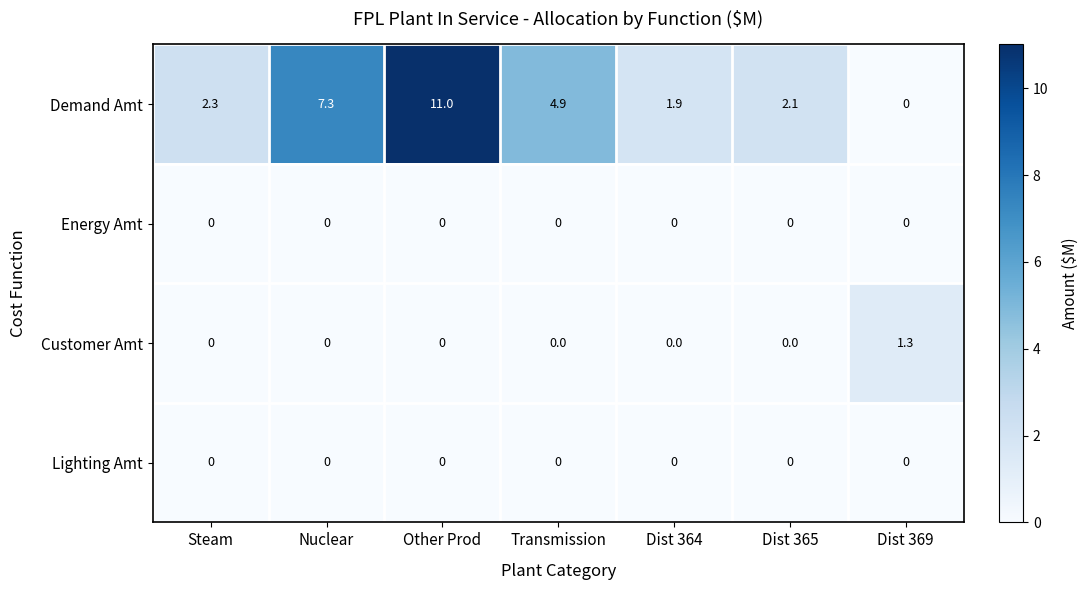

Reading left to right, transcribe all the data shown in this chart.

Demand Amt: Steam=2.3	Nuclear=7.3	Other Prod=11.0	Transmission=4.9	Dist 364=1.9	Dist 365=2.1	Dist 369=0.0
Energy Amt: Steam=0.0	Nuclear=0.0	Other Prod=0.0	Transmission=0.0	Dist 364=0.0	Dist 365=0.0	Dist 369=0.0
Customer Amt: Steam=0.0	Nuclear=0.0	Other Prod=0.0	Transmission=0.0	Dist 364=0.0	Dist 365=0.0	Dist 369=1.3
Lighting Amt: Steam=0.0	Nuclear=0.0	Other Prod=0.0	Transmission=0.0	Dist 364=0.0	Dist 365=0.0	Dist 369=0.0